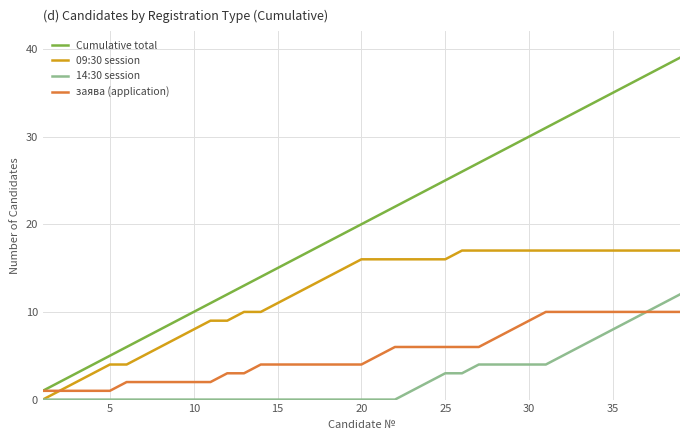

Count the number of categories in the chart.

39